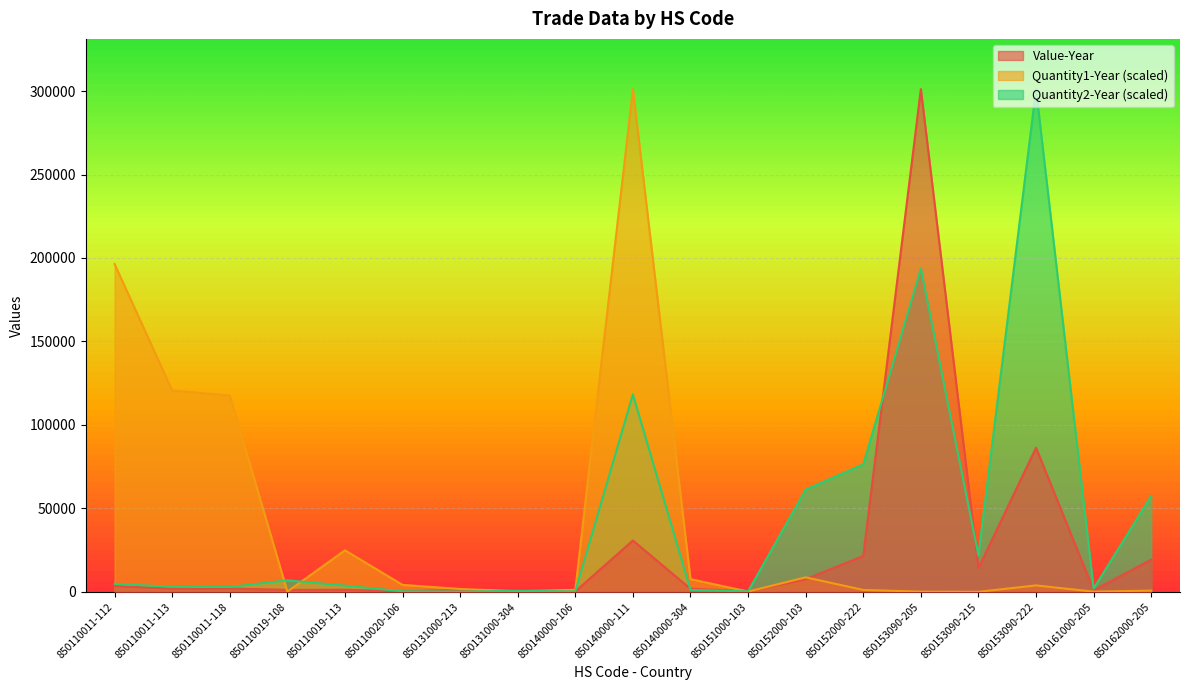

What is the label of the 12th point from the left?

850151000-103